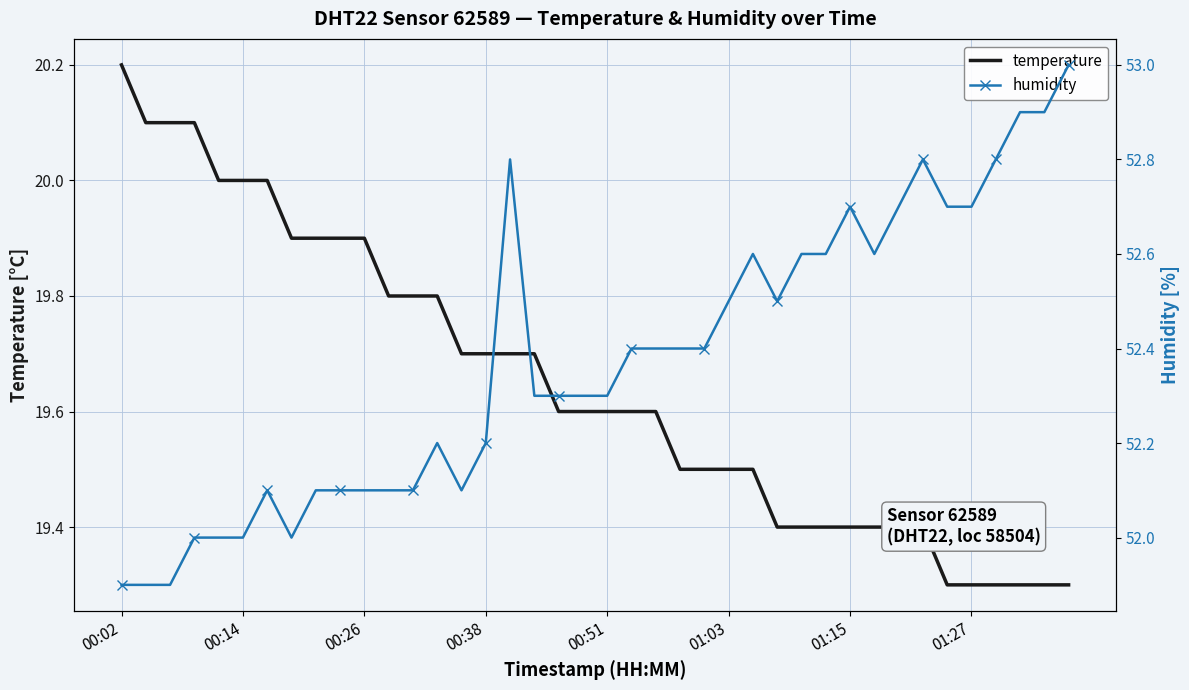

What is the maximum value for temperature?

20.2